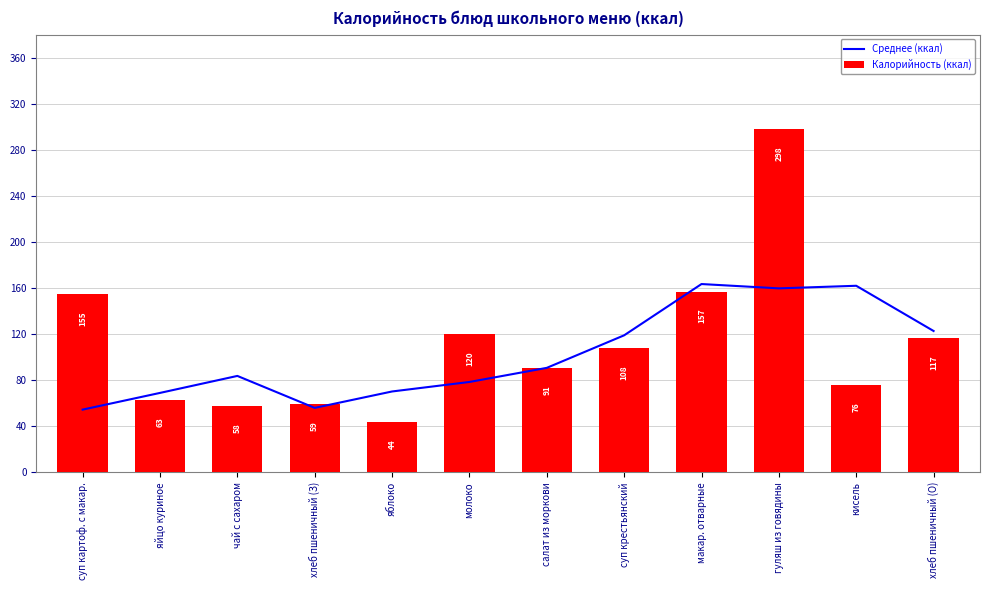

List the labels in order of Среднее (ккал) value, smallest first.

суп картоф. с макар., хлеб пшеничный (З), яйцо куриное, яблоко, молоко, чай с сахаром, салат из моркови, суп крестьянский, хлеб пшеничный (О), гуляш из говядины, кисель, макар. отварные